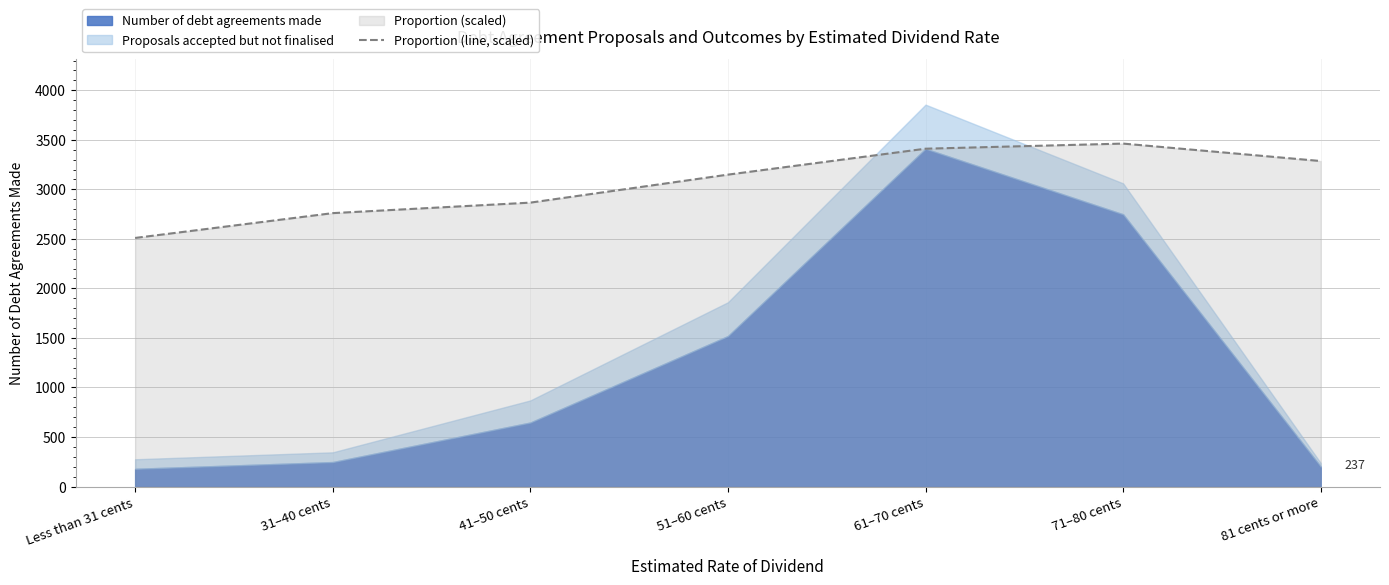

The value of Proportion (line, scaled) at 51–60 cents is 1267.4. True or false?

False